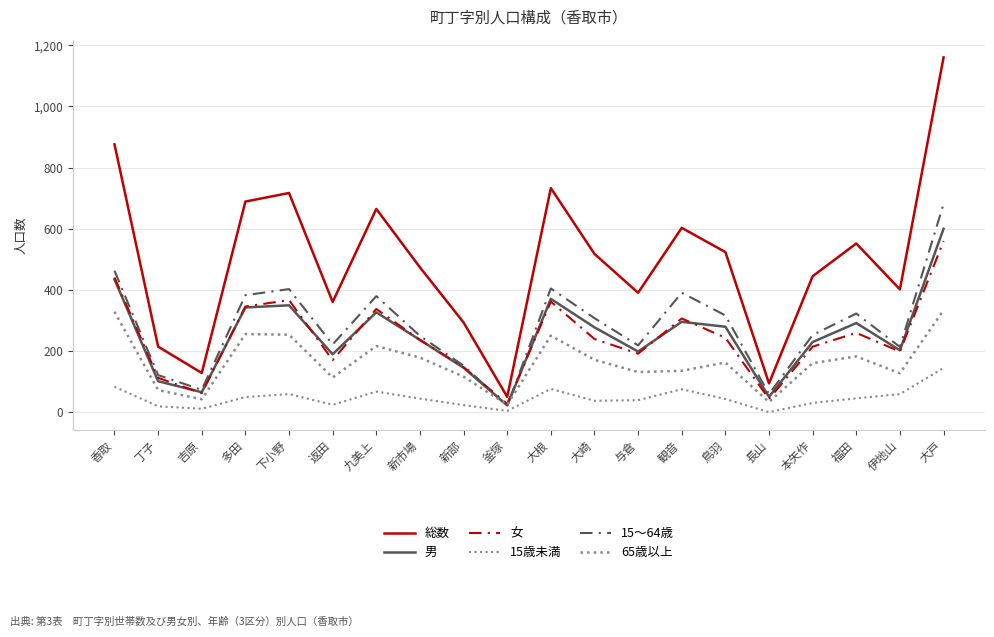

How many interior local peaks does the 総数 series have?

5